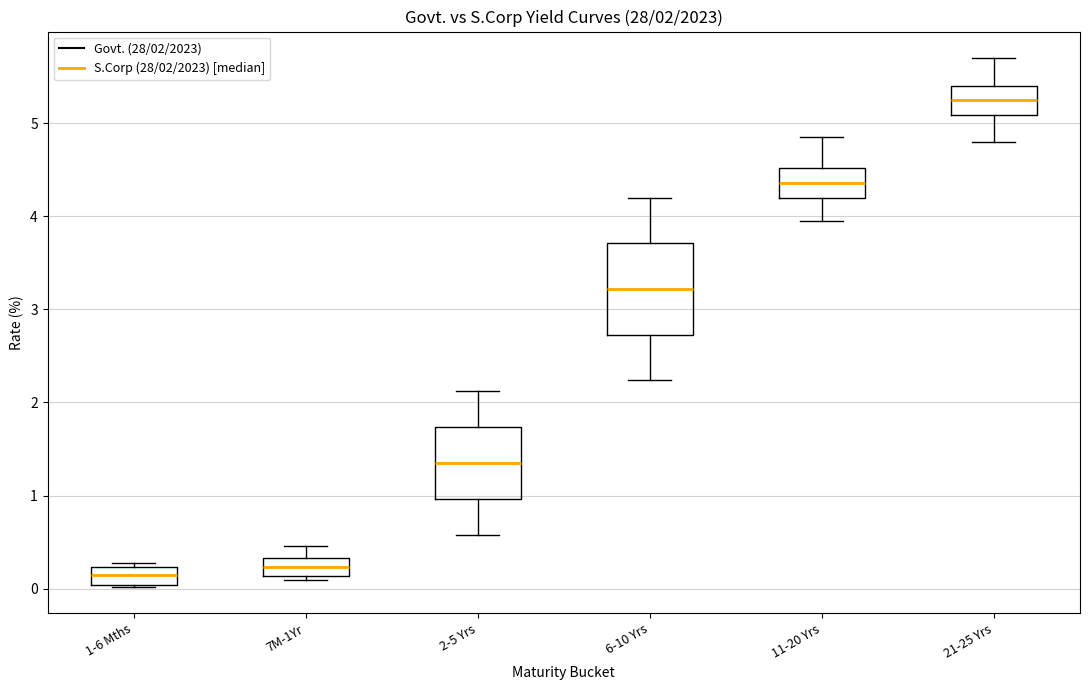

Which box has the highest median line?

21-25 Yrs